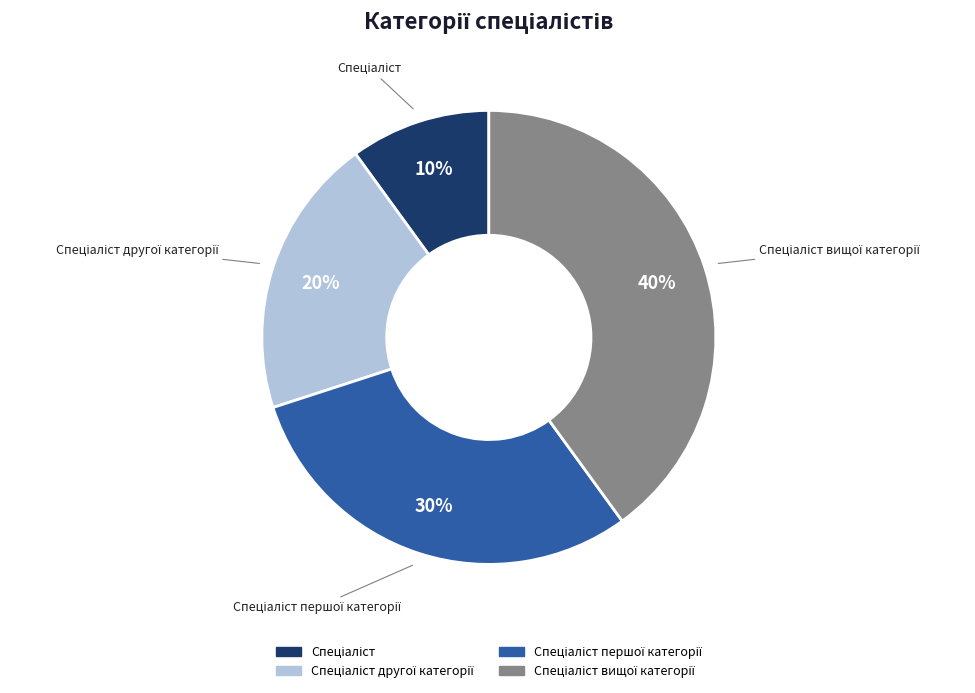

To the nearest percent, what is the average slice percentage?

25%